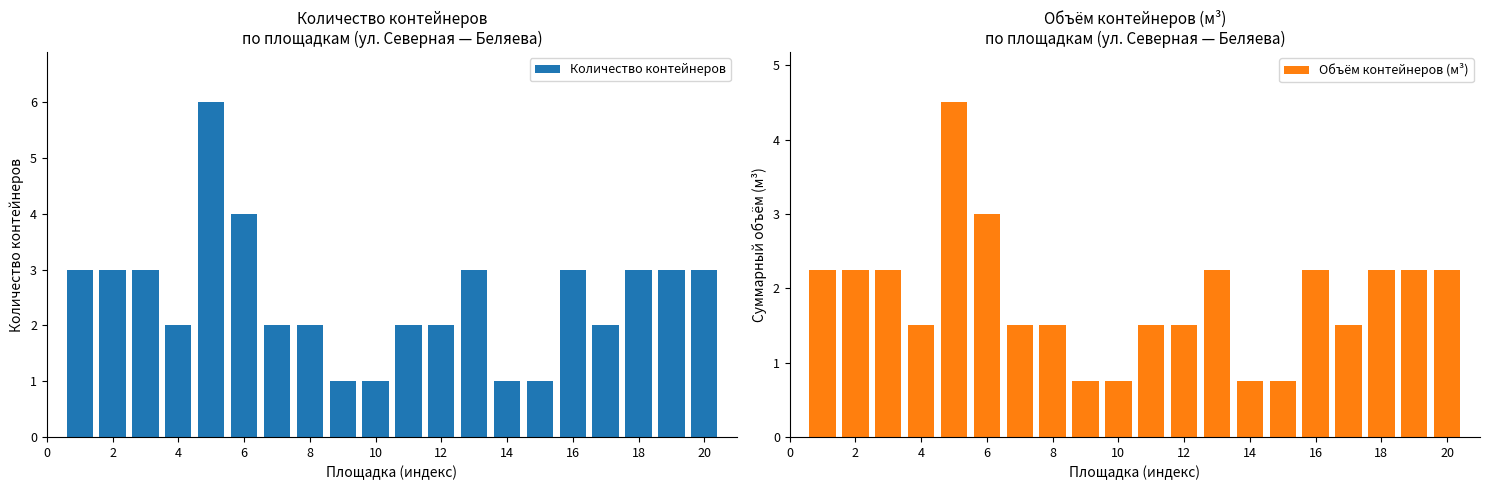

What is the difference between the maximum and minimum values in the Объём контейнеров (м³) series?

3.8